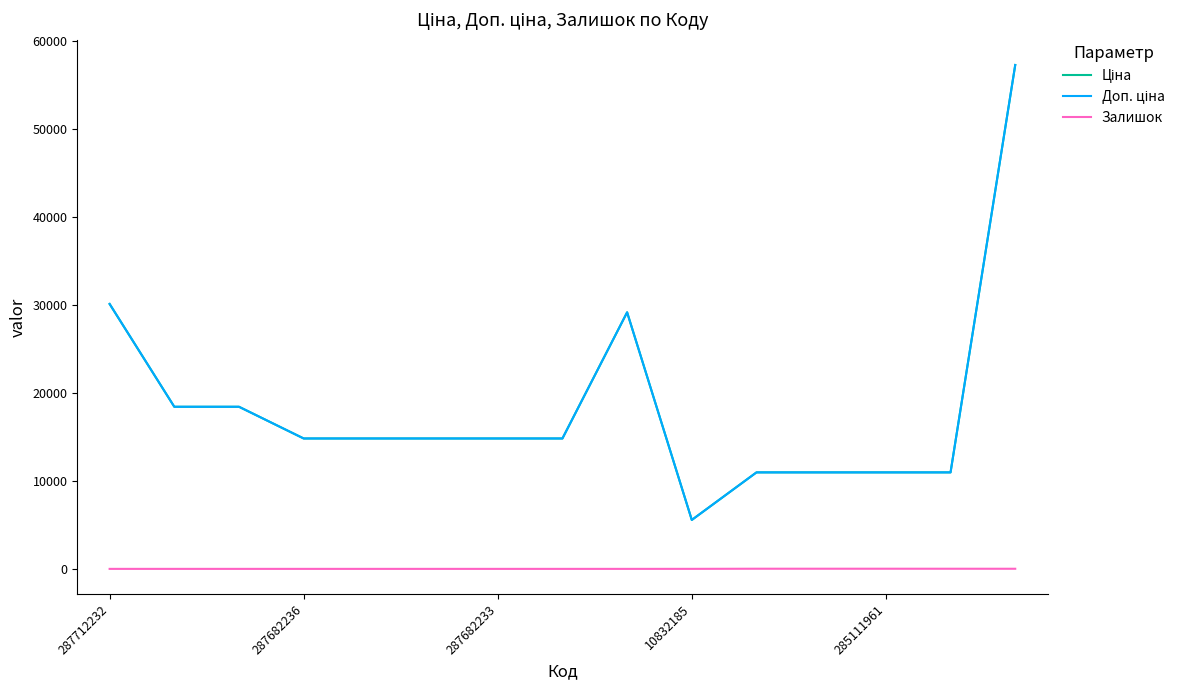

Is this an area chart (filled region under the line)?

No